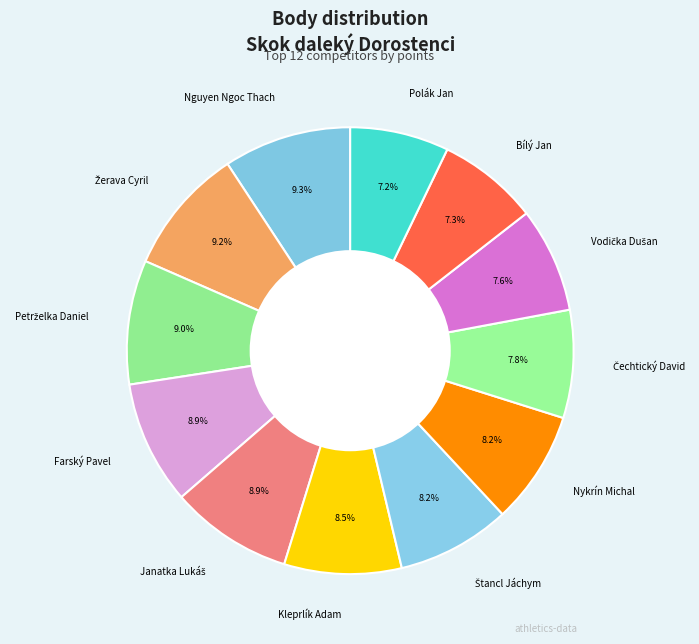

Is Polák Jan the majority of the pie?

No